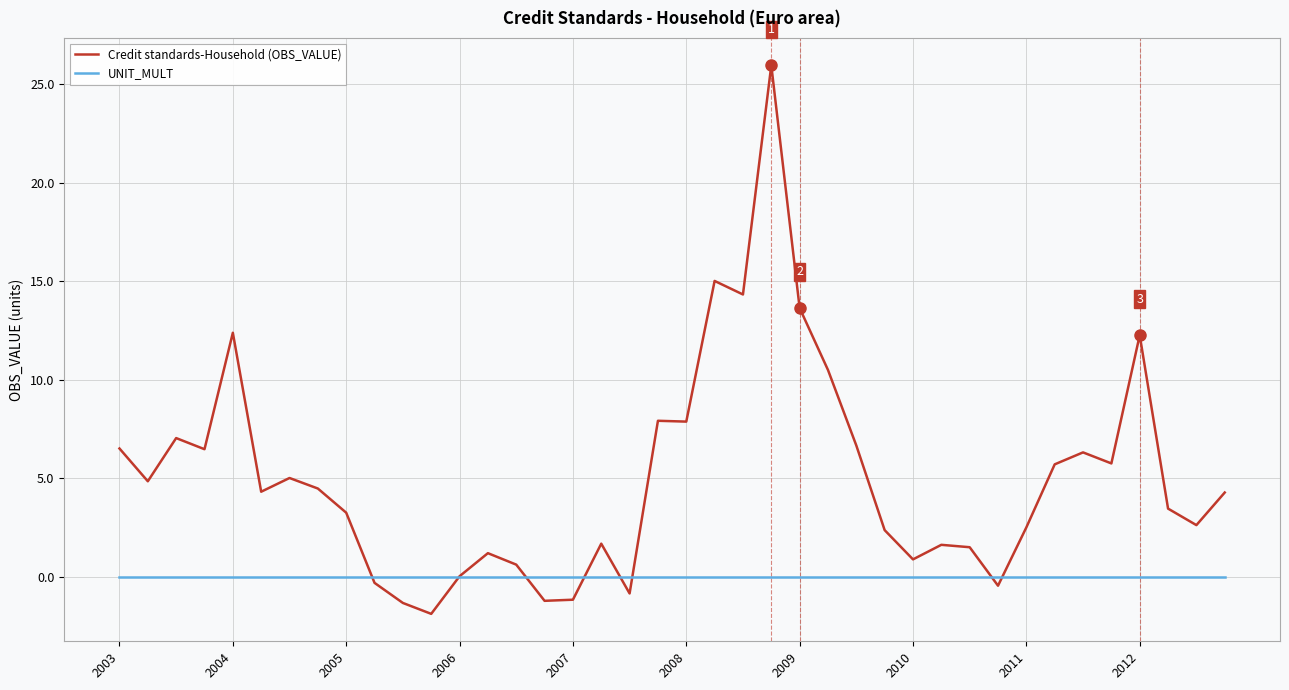

List the series in order of their overall mean, highest first.

Credit standards-Household (OBS_VALUE), UNIT_MULT